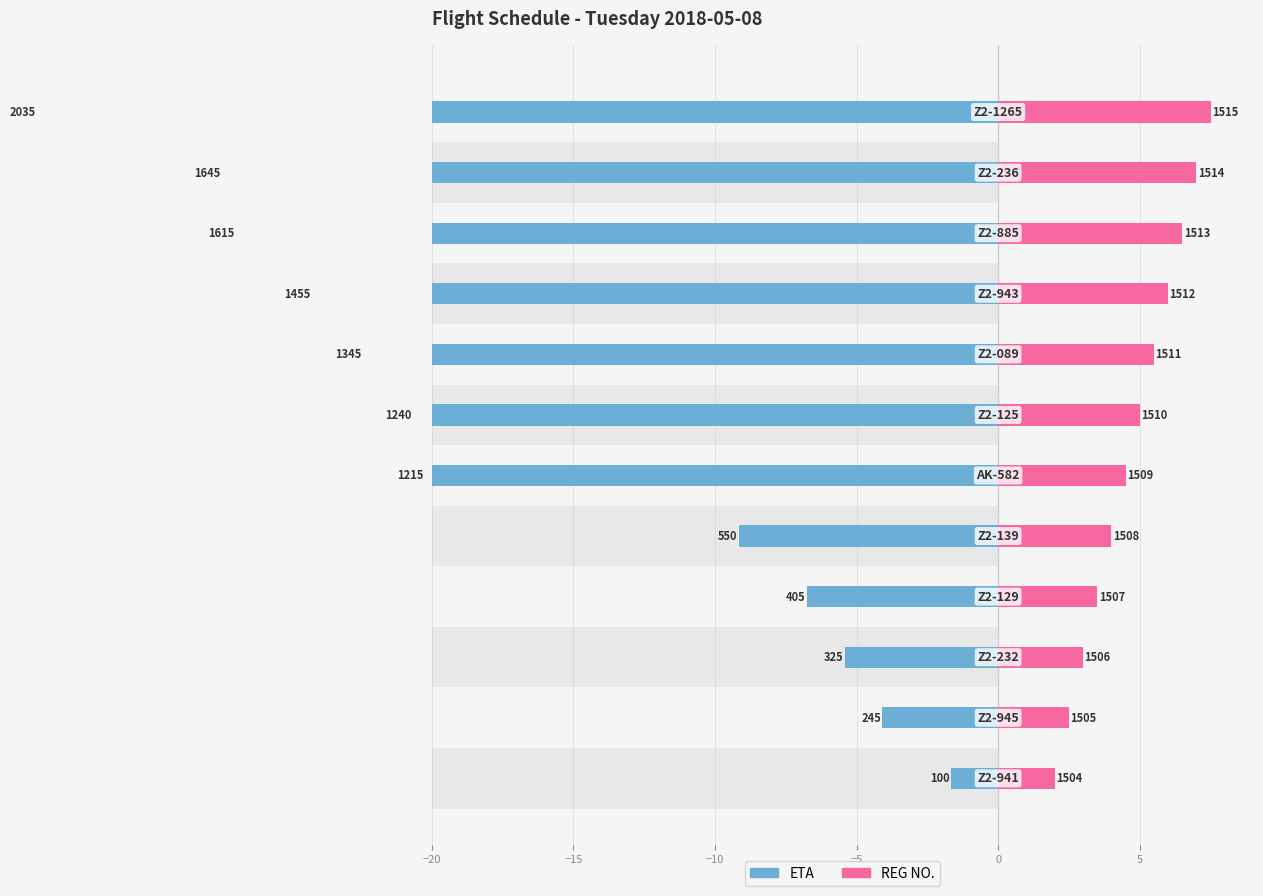

What is the difference between the ETA (hours/60) values at 11 and −20?

32.2